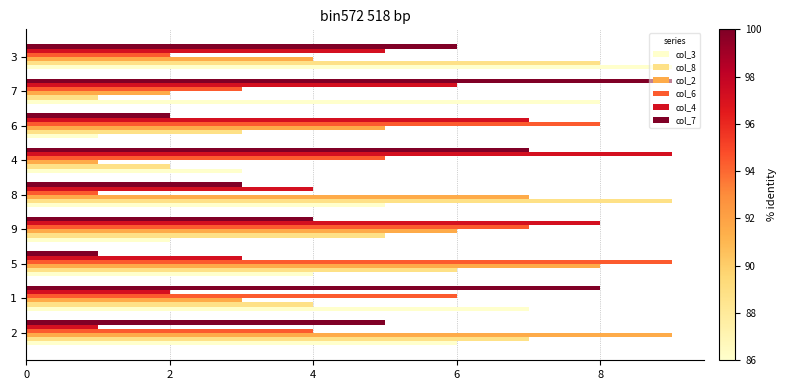

List the labels in order of col_2 value, largest first.

2, 5, 8, 9, 6, 3, 1, 7, 4